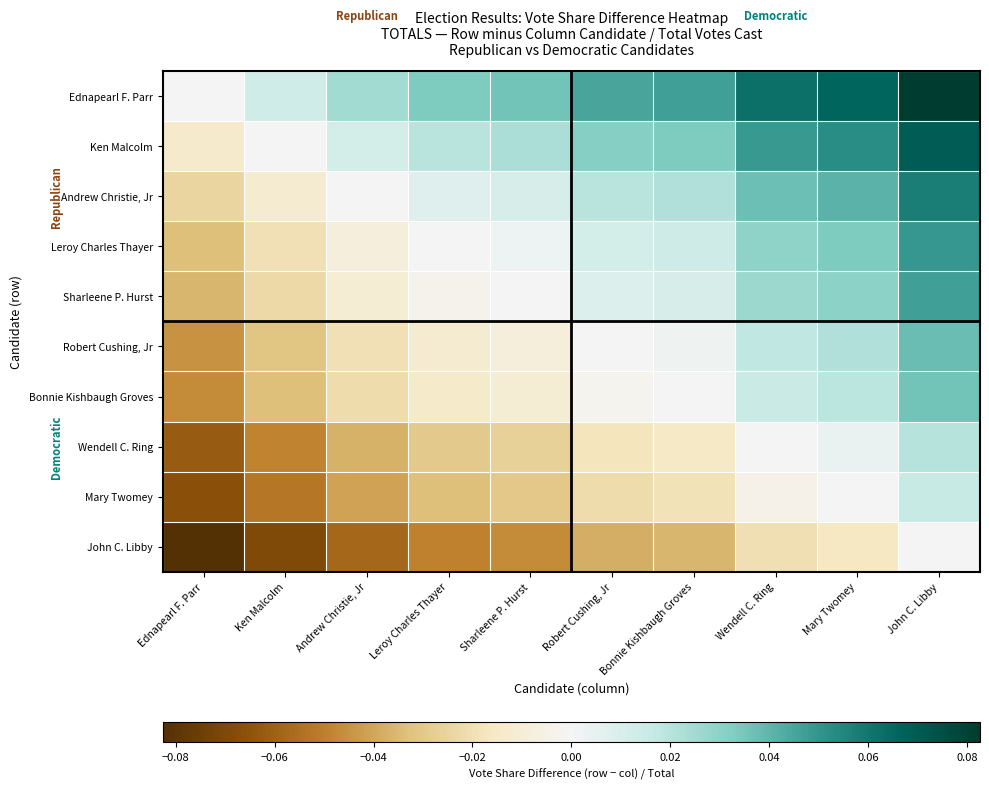

Reading right to left, extract all data points from this chart.

Ednapearl F. Parr: John C. Libby=0.1	Mary Twomey=0.1	Wendell C. Ring=0.1	Bonnie Kishbaugh Groves=0.0	Robert Cushing, Jr=0.0	Sharleene P. Hurst=0.0	Leroy Charles Thayer=0.0	Andrew Christie, Jr=0.0	Ken Malcolm=0.0	Ednapearl F. Parr=0.0
Ken Malcolm: John C. Libby=0.1	Mary Twomey=0.1	Wendell C. Ring=0.0	Bonnie Kishbaugh Groves=0.0	Robert Cushing, Jr=0.0	Sharleene P. Hurst=0.0	Leroy Charles Thayer=0.0	Andrew Christie, Jr=0.0	Ken Malcolm=0.0	Ednapearl F. Parr=-0.0
Andrew Christie, Jr: John C. Libby=0.1	Mary Twomey=0.0	Wendell C. Ring=0.0	Bonnie Kishbaugh Groves=0.0	Robert Cushing, Jr=0.0	Sharleene P. Hurst=0.0	Leroy Charles Thayer=0.0	Andrew Christie, Jr=0.0	Ken Malcolm=-0.0	Ednapearl F. Parr=-0.0
Leroy Charles Thayer: John C. Libby=0.0	Mary Twomey=0.0	Wendell C. Ring=0.0	Bonnie Kishbaugh Groves=0.0	Robert Cushing, Jr=0.0	Sharleene P. Hurst=0.0	Leroy Charles Thayer=0.0	Andrew Christie, Jr=-0.0	Ken Malcolm=-0.0	Ednapearl F. Parr=-0.0
Sharleene P. Hurst: John C. Libby=0.0	Mary Twomey=0.0	Wendell C. Ring=0.0	Bonnie Kishbaugh Groves=0.0	Robert Cushing, Jr=0.0	Sharleene P. Hurst=0.0	Leroy Charles Thayer=-0.0	Andrew Christie, Jr=-0.0	Ken Malcolm=-0.0	Ednapearl F. Parr=-0.0
Robert Cushing, Jr: John C. Libby=0.0	Mary Twomey=0.0	Wendell C. Ring=0.0	Bonnie Kishbaugh Groves=0.0	Robert Cushing, Jr=0.0	Sharleene P. Hurst=-0.0	Leroy Charles Thayer=-0.0	Andrew Christie, Jr=-0.0	Ken Malcolm=-0.0	Ednapearl F. Parr=-0.0
Bonnie Kishbaugh Groves: John C. Libby=0.0	Mary Twomey=0.0	Wendell C. Ring=0.0	Bonnie Kishbaugh Groves=0.0	Robert Cushing, Jr=-0.0	Sharleene P. Hurst=-0.0	Leroy Charles Thayer=-0.0	Andrew Christie, Jr=-0.0	Ken Malcolm=-0.0	Ednapearl F. Parr=-0.0
Wendell C. Ring: John C. Libby=0.0	Mary Twomey=0.0	Wendell C. Ring=0.0	Bonnie Kishbaugh Groves=-0.0	Robert Cushing, Jr=-0.0	Sharleene P. Hurst=-0.0	Leroy Charles Thayer=-0.0	Andrew Christie, Jr=-0.0	Ken Malcolm=-0.0	Ednapearl F. Parr=-0.1
Mary Twomey: John C. Libby=0.0	Mary Twomey=0.0	Wendell C. Ring=-0.0	Bonnie Kishbaugh Groves=-0.0	Robert Cushing, Jr=-0.0	Sharleene P. Hurst=-0.0	Leroy Charles Thayer=-0.0	Andrew Christie, Jr=-0.0	Ken Malcolm=-0.1	Ednapearl F. Parr=-0.1
John C. Libby: John C. Libby=0.0	Mary Twomey=-0.0	Wendell C. Ring=-0.0	Bonnie Kishbaugh Groves=-0.0	Robert Cushing, Jr=-0.0	Sharleene P. Hurst=-0.0	Leroy Charles Thayer=-0.0	Andrew Christie, Jr=-0.1	Ken Malcolm=-0.1	Ednapearl F. Parr=-0.1